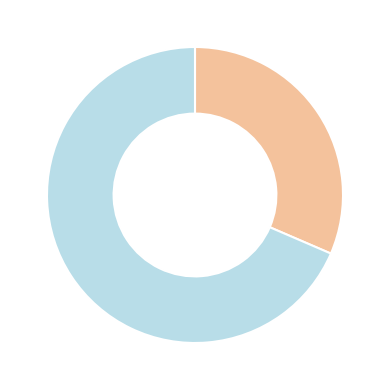

Does any single category account for the majority?

Yes